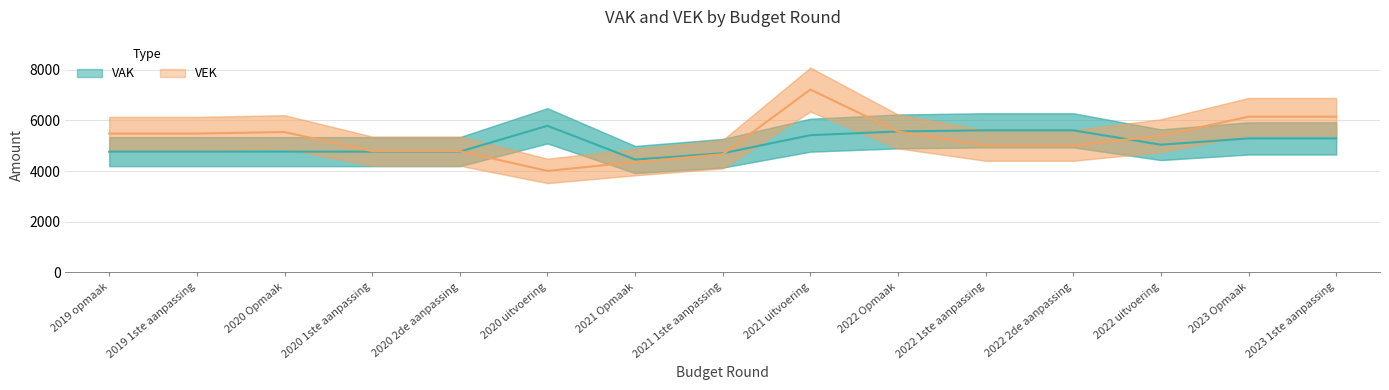

How many lines are shown in the chart?

2